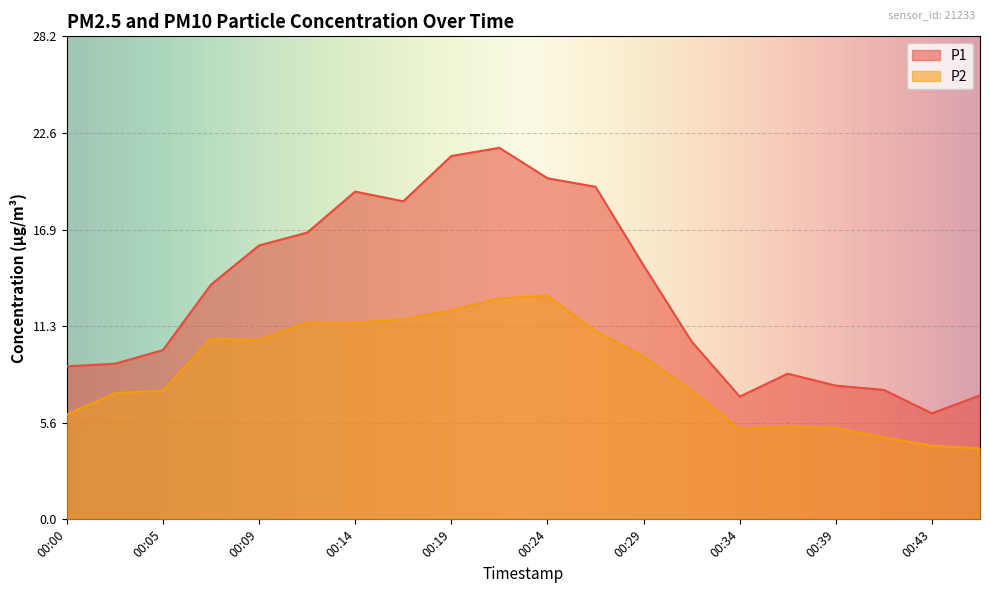

At which category does the chart reach its peak across all series?

00:22